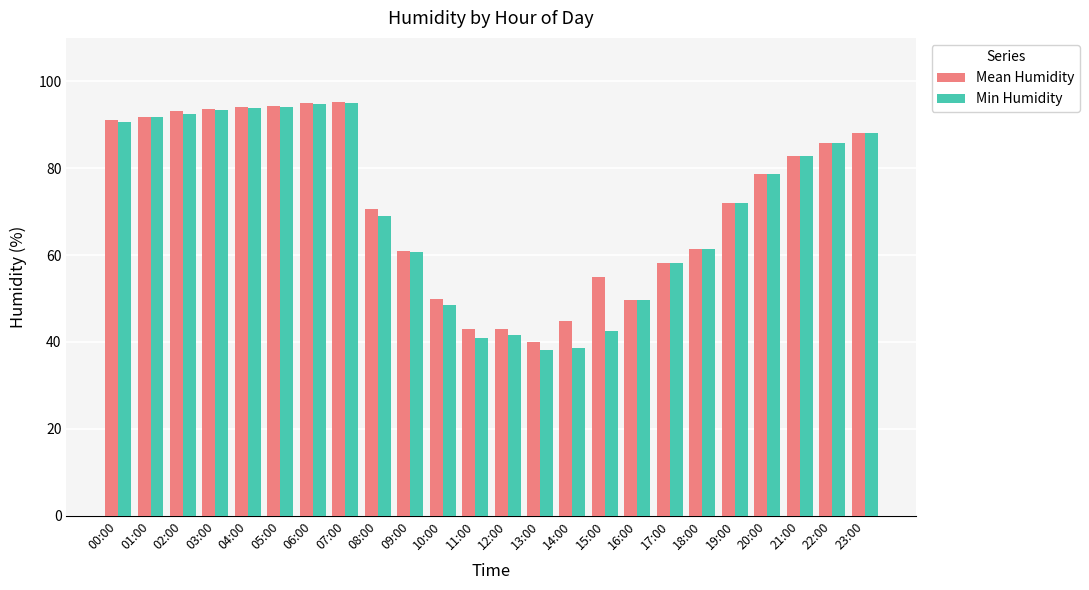

What is the value of the Min Humidity bar at the 8th from the left?

95.0